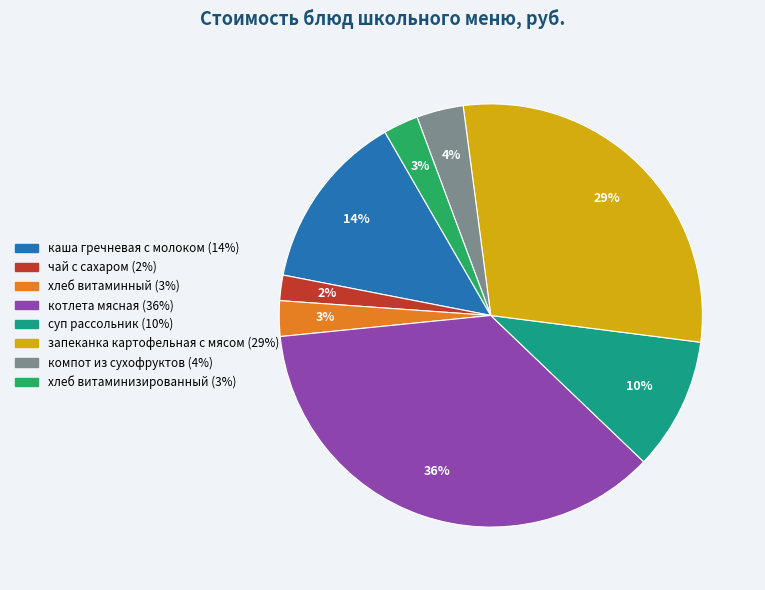

Do чай с сахаром and хлеб витаминный together represent more than half of the pie?

No